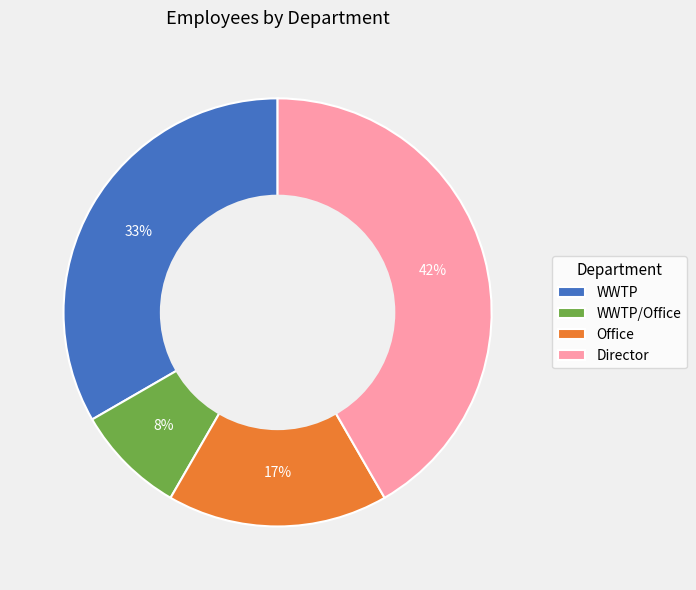

To the nearest percent, what portion does WWTP/Office represent?

8%